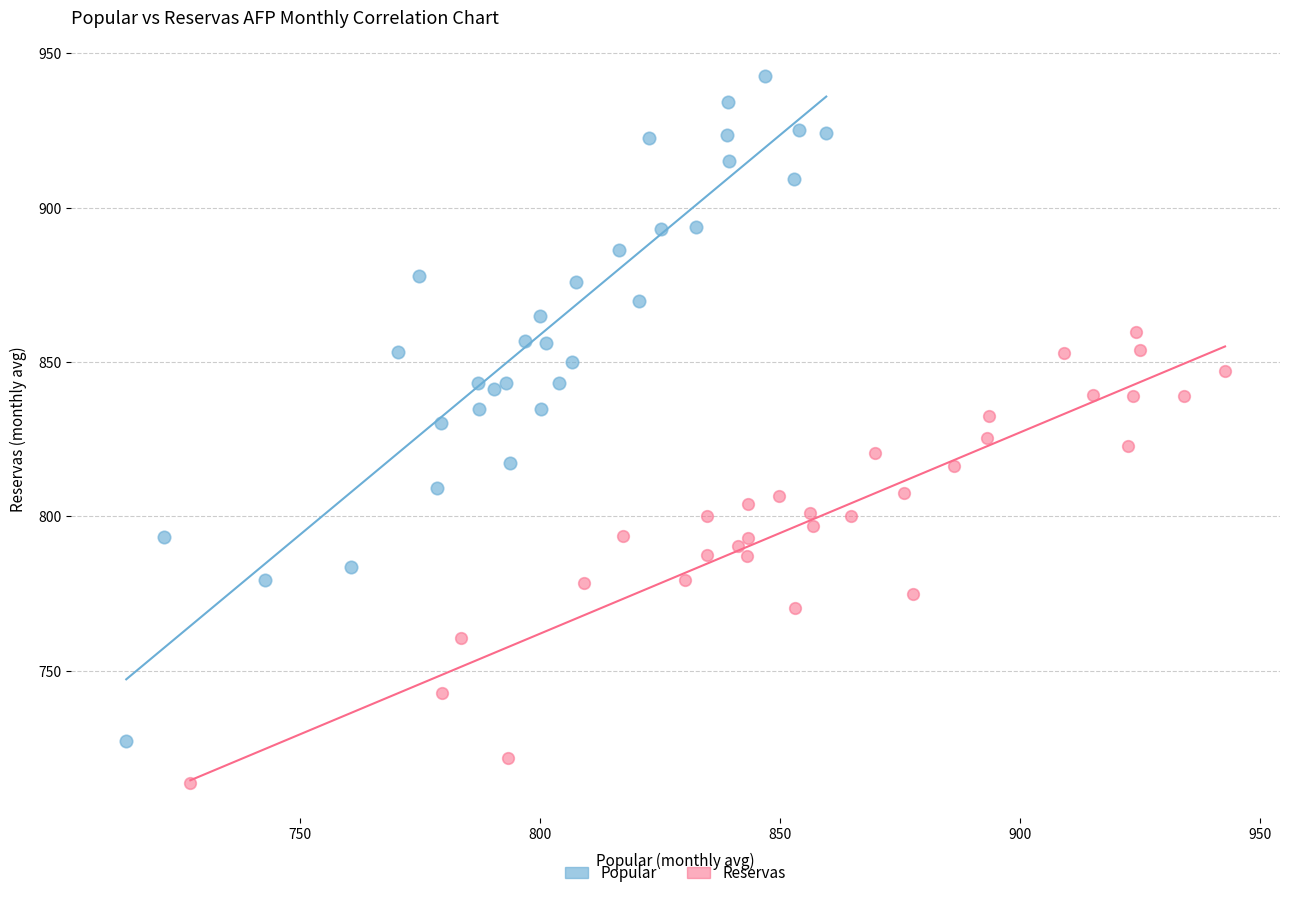

Which series reaches the minimum Y coordinate?

Reservas